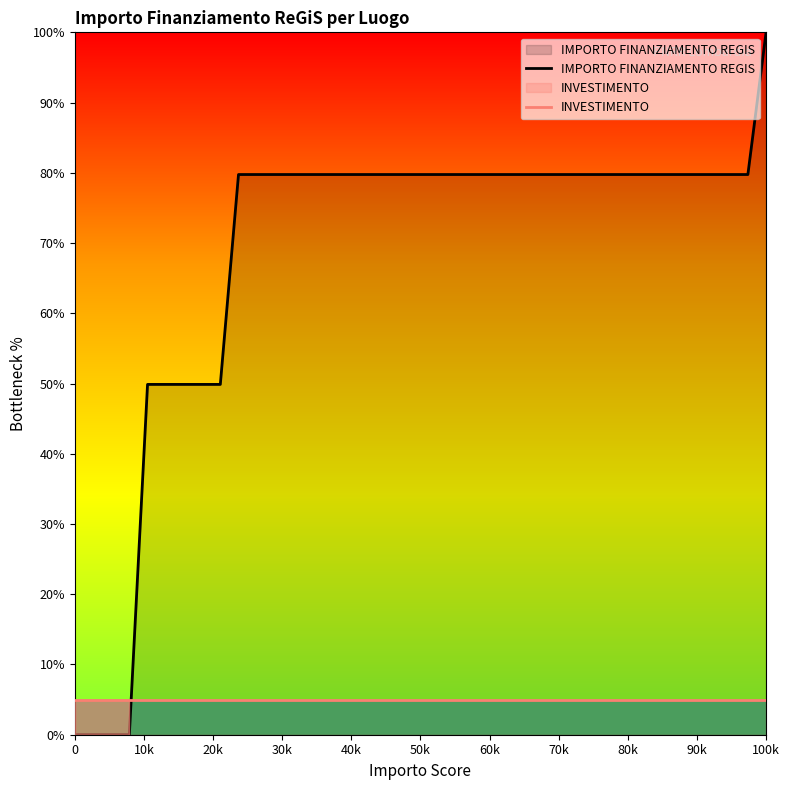

True or false: IMPORTO FINANZIAMENTO REGIS and INVESTIMENTO intersect in this chart.

True